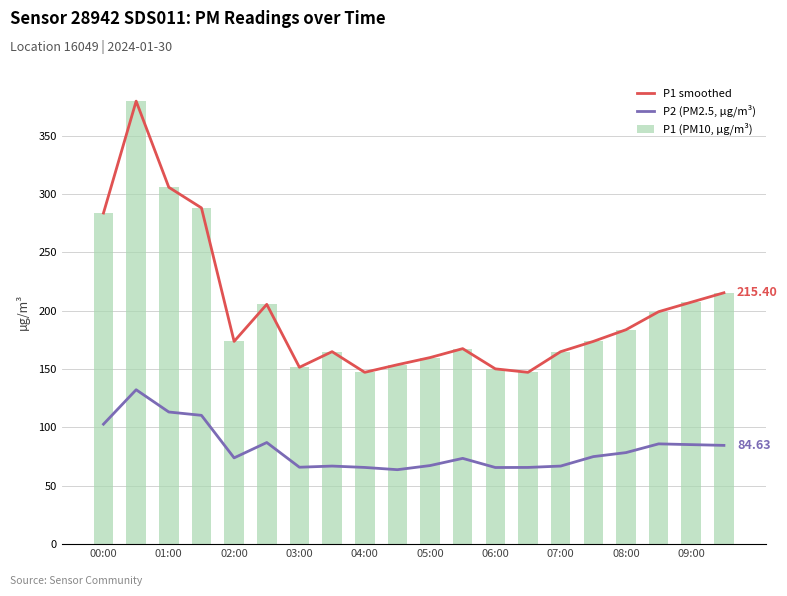

What is the difference between the second highest and second lowest values in the P2 (PM2.5, µg/m³) series?

47.6